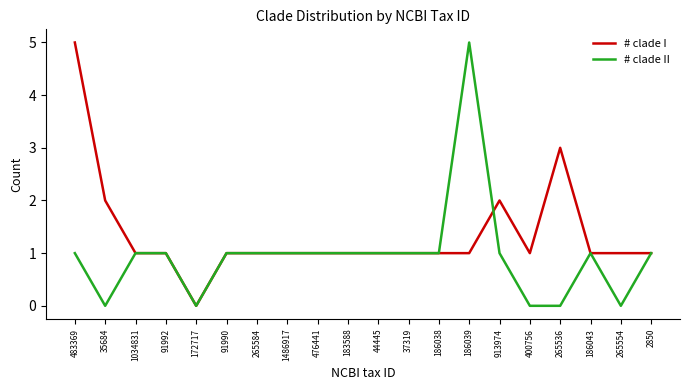

What is the total value across all series at 913974?

3